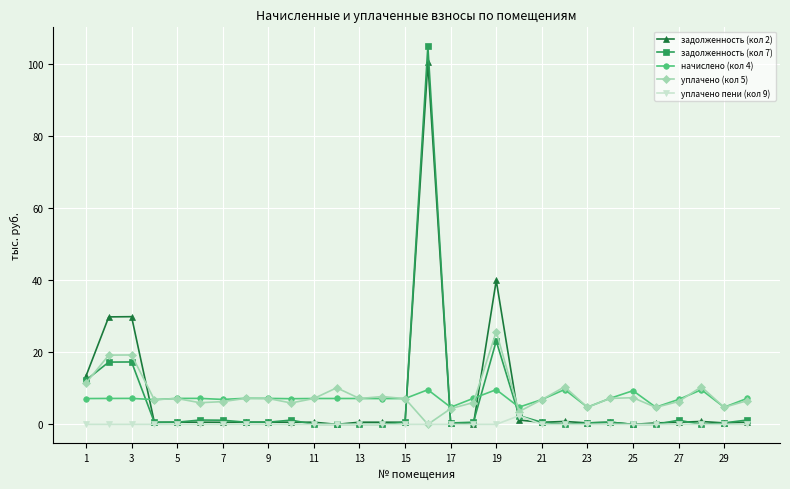

Which series ends up on top after the final intersection of задолженность (кол 2) and уплачено (кол 5)?

уплачено (кол 5)